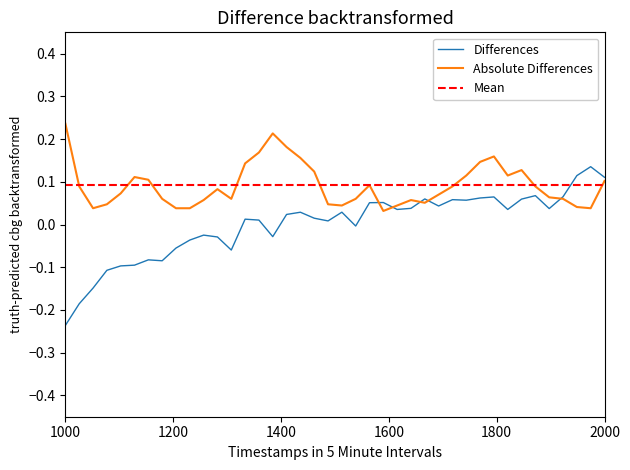

How many values are above zero?

25